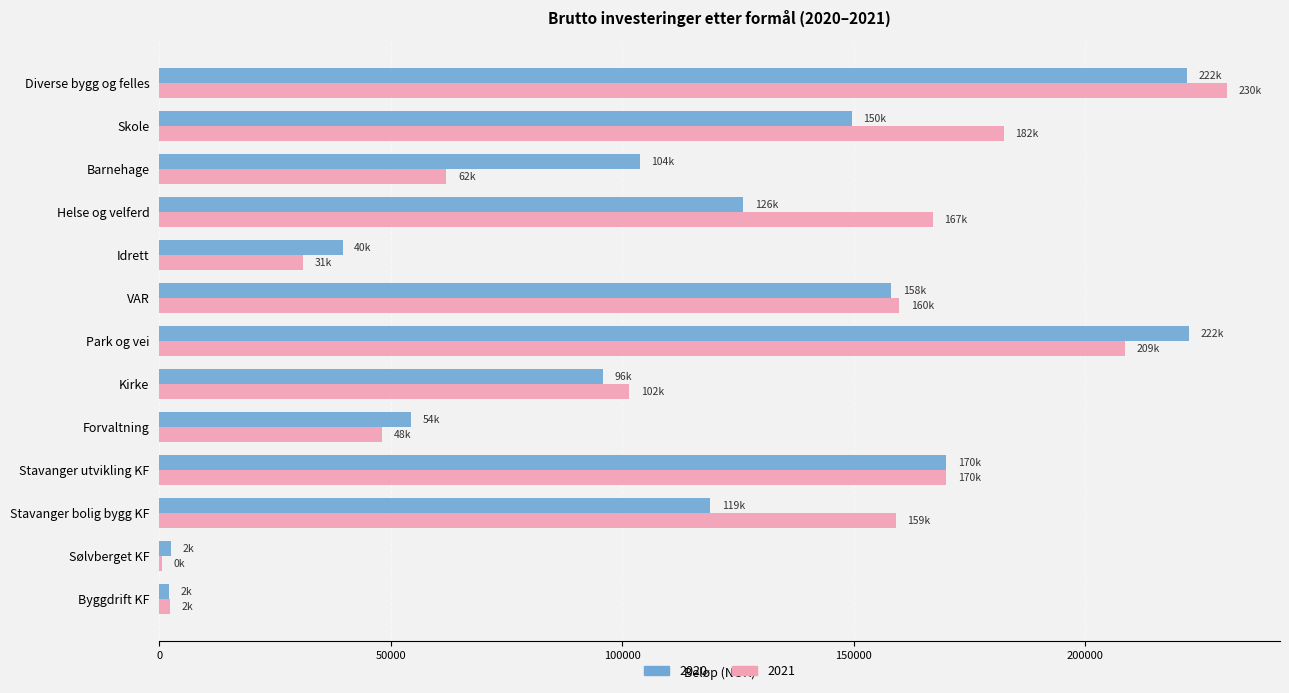

True or false: 2021 has a value of 182400 at Skole.

True